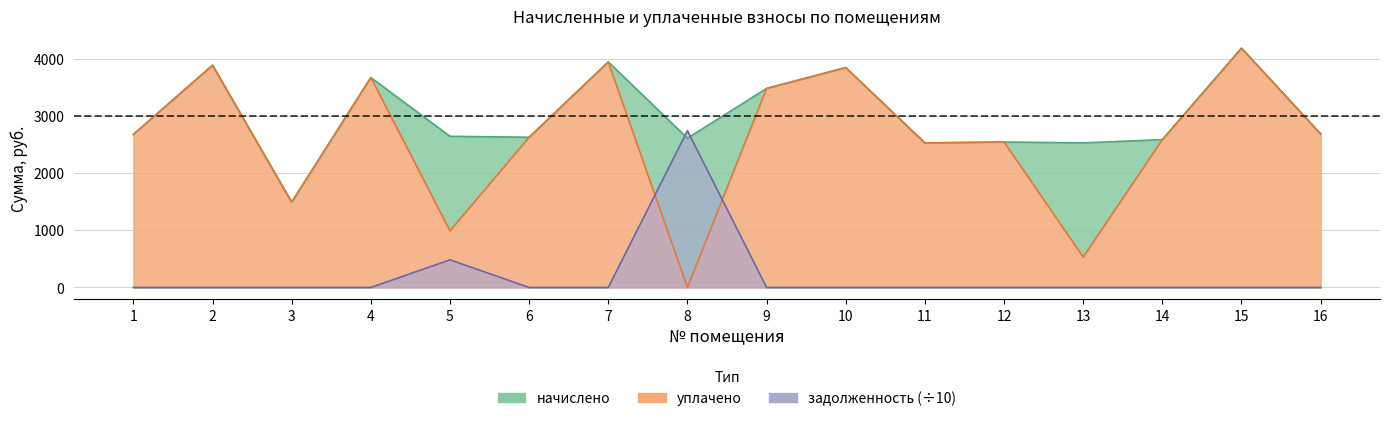

Between which two adjacent categories do задолженность and начислено first intersect?

7 and 8